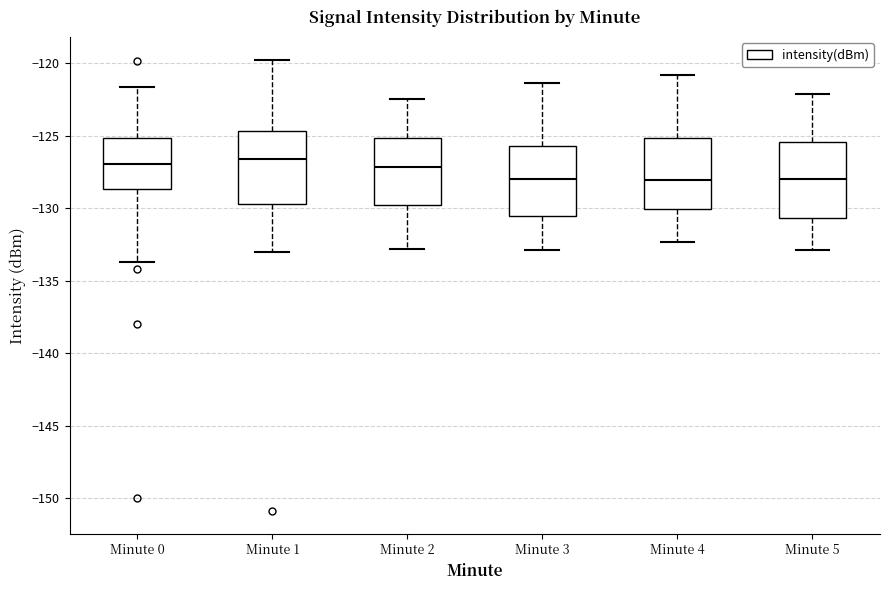

Where is the lower edge of the box for Minute 5 on the y-axis? The values are not printed on the chart, so give them approximately, as read against the axis.

-130.5